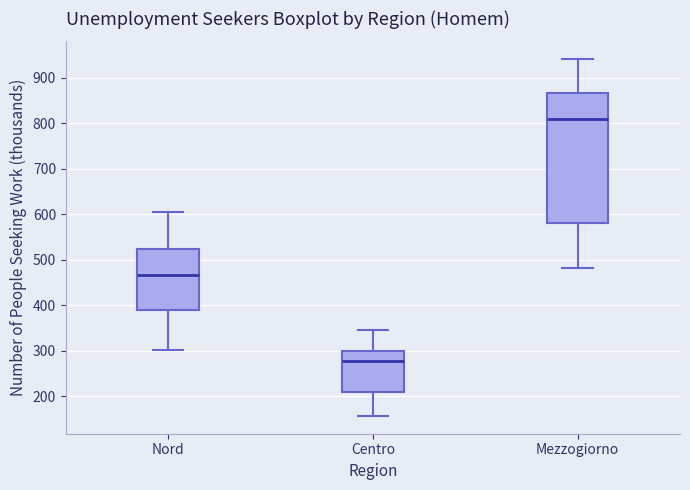

Comparing the boxes themselves (not the whiskers), which one is the tallest?

Mezzogiorno